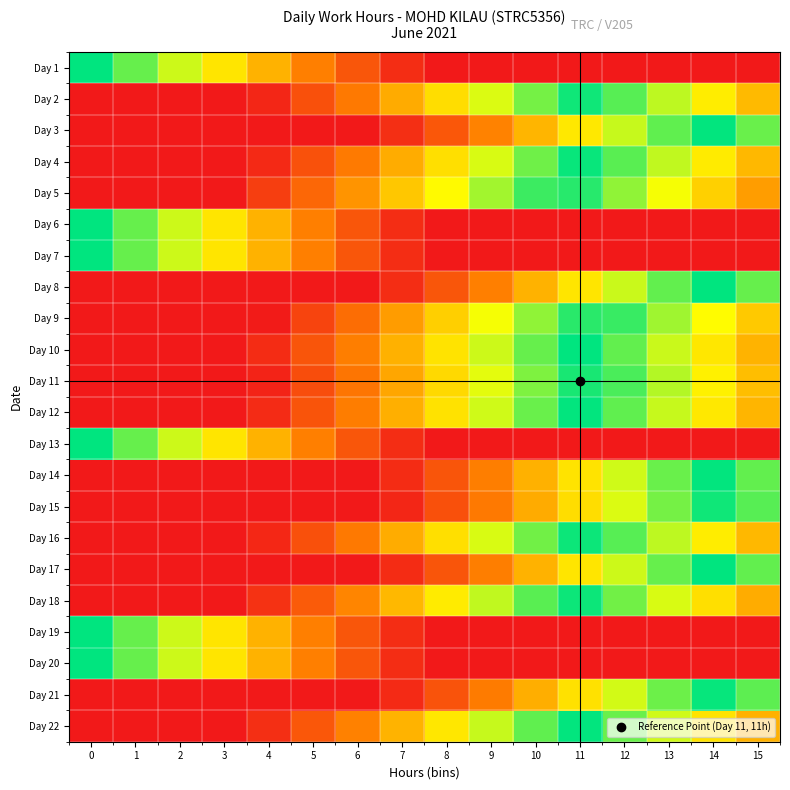

At which category is the sum across all series the highest?

11